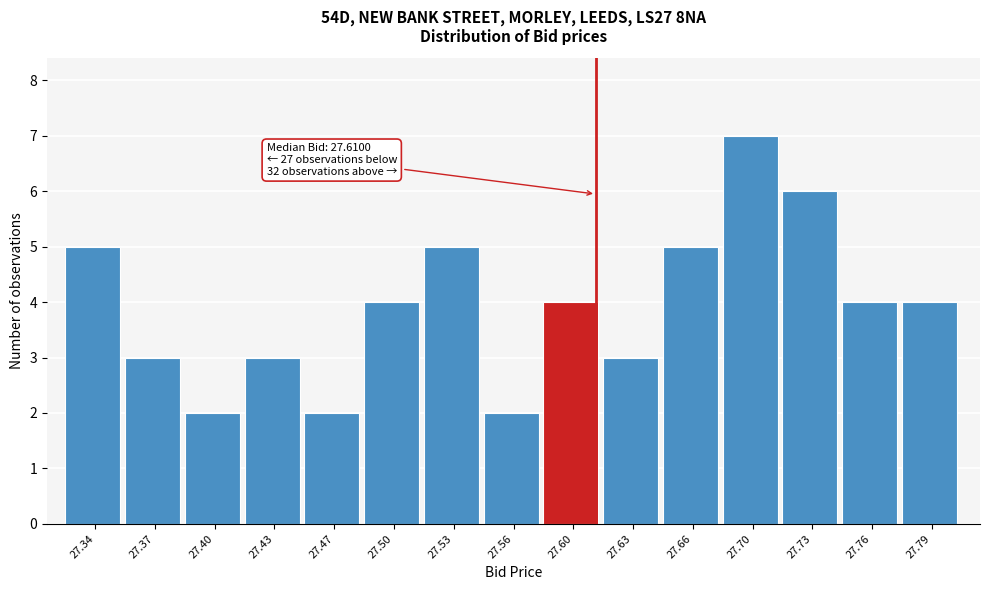

Which range on the x-axis has the tallest bar?

27.680 to 27.710